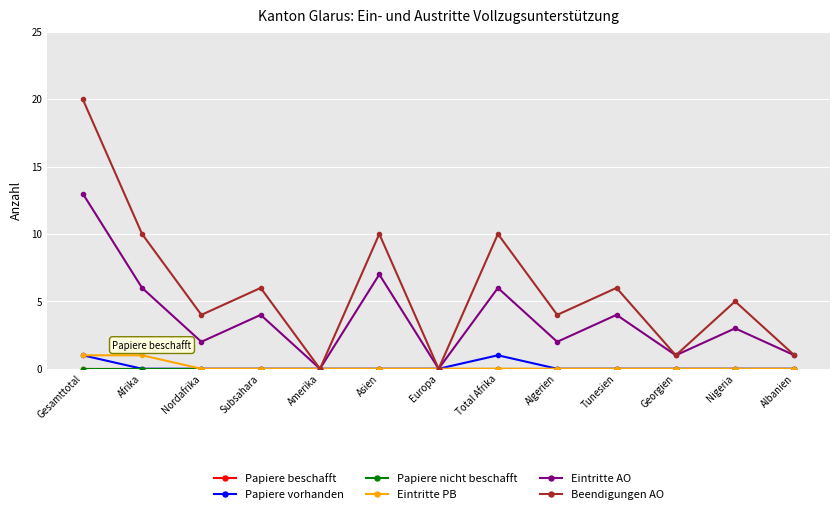

List the labels in order of Papiere nicht beschafft value, smallest first.

Gesamttotal, Afrika, Nordafrika, Subsahara, Amerika, Asien, Europa, Total Afrika, Algerien, Tunesien, Georgien, Nigeria, Albanien